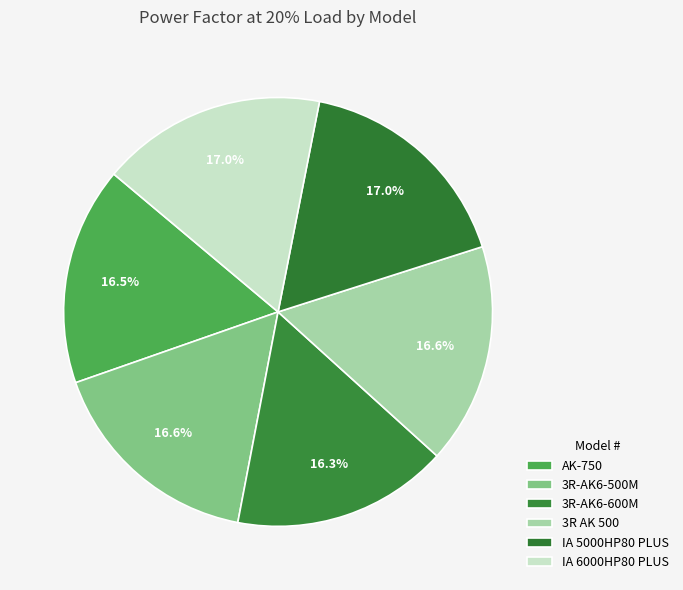

Is it true that 3R-AK6-500M is 17% of the pie?

True